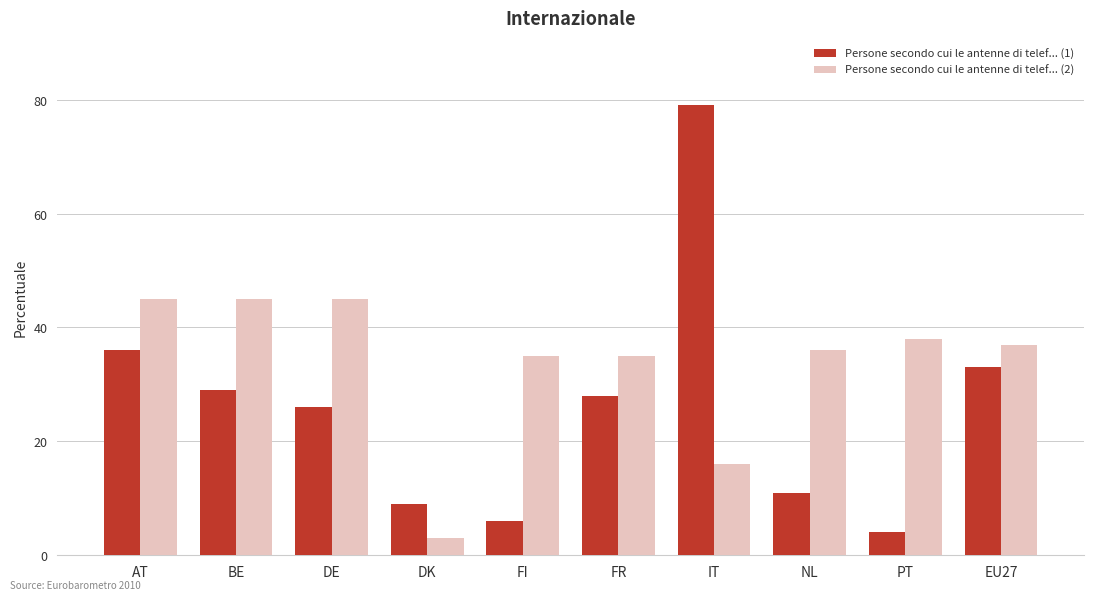

What position from the left is DE?

3